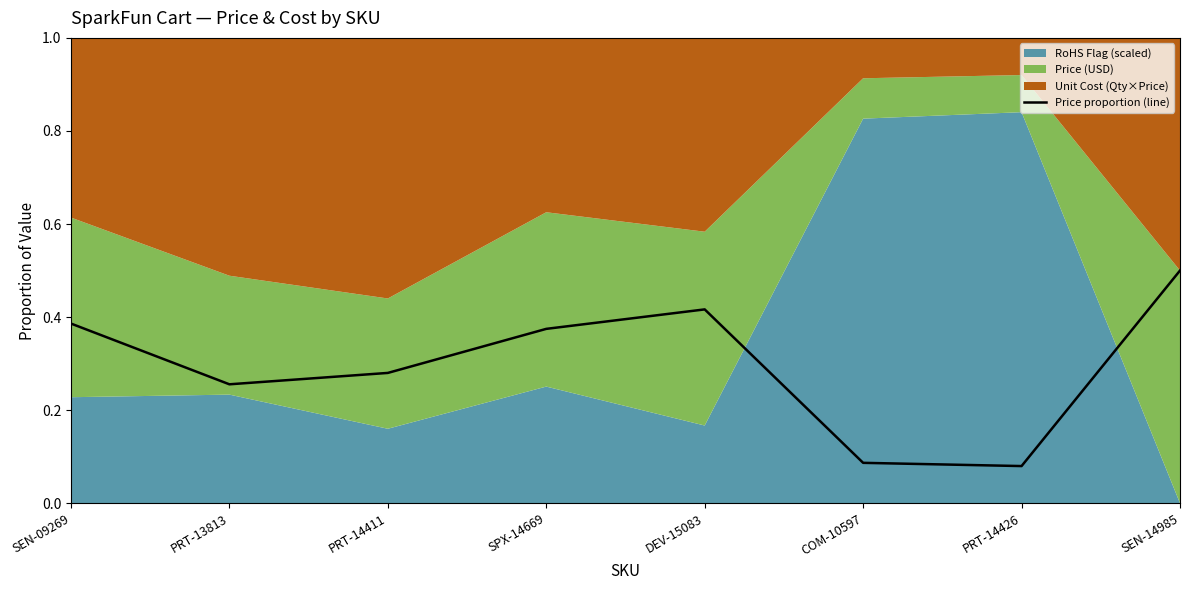

What is the maximum value shown in the chart?

0.5